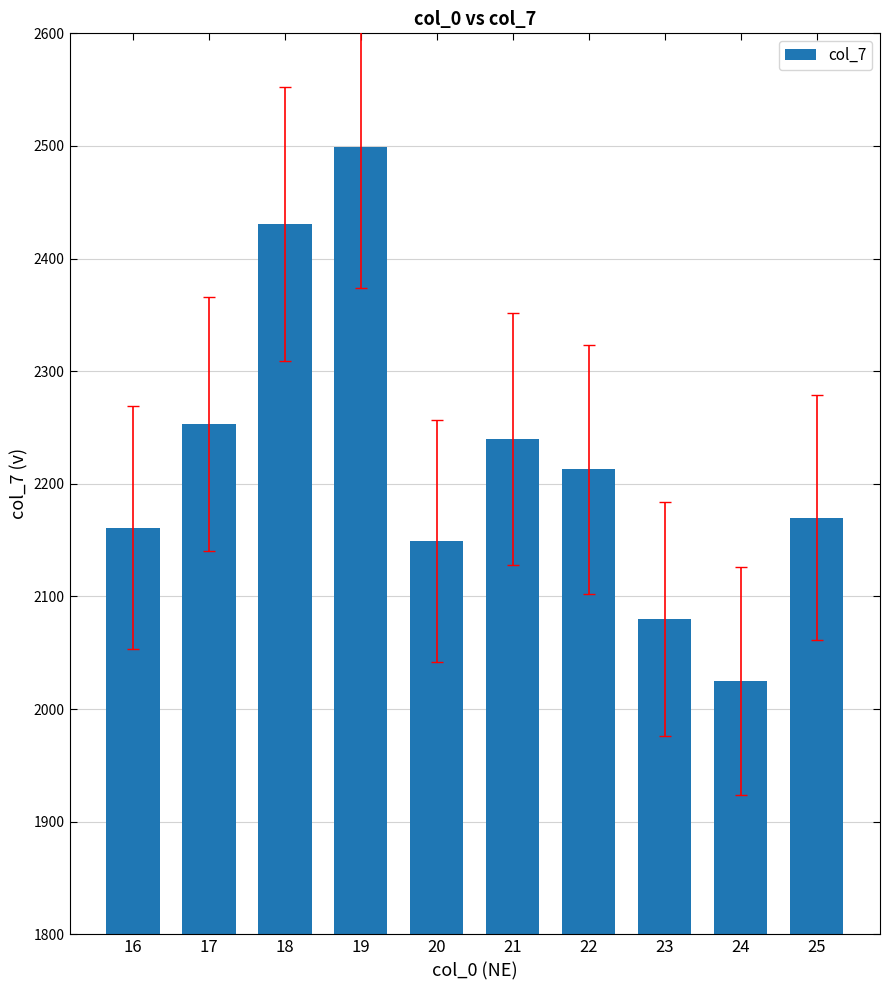

Rank the categories by value from highest to lowest.

19, 18, 17, 21, 22, 25, 16, 20, 23, 24